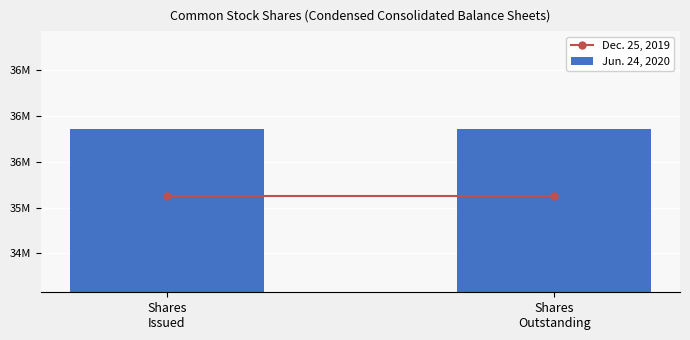

What are all the series names shown in the legend?

Dec. 25, 2019, Jun. 24, 2020